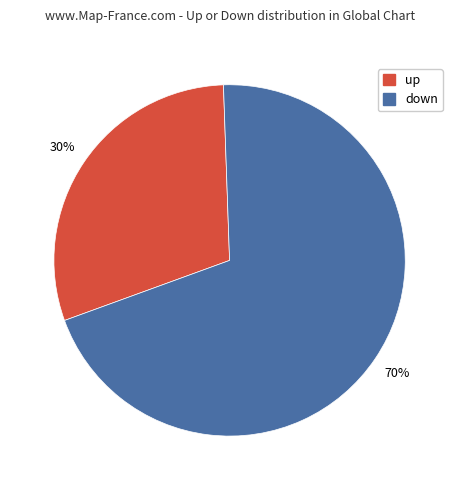

To the nearest percent, what is the average slice percentage?

50%